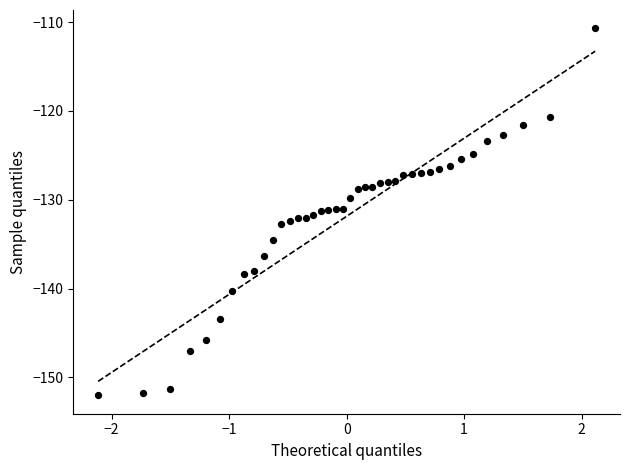

What is the range of Y values (max minus min)?

41.3